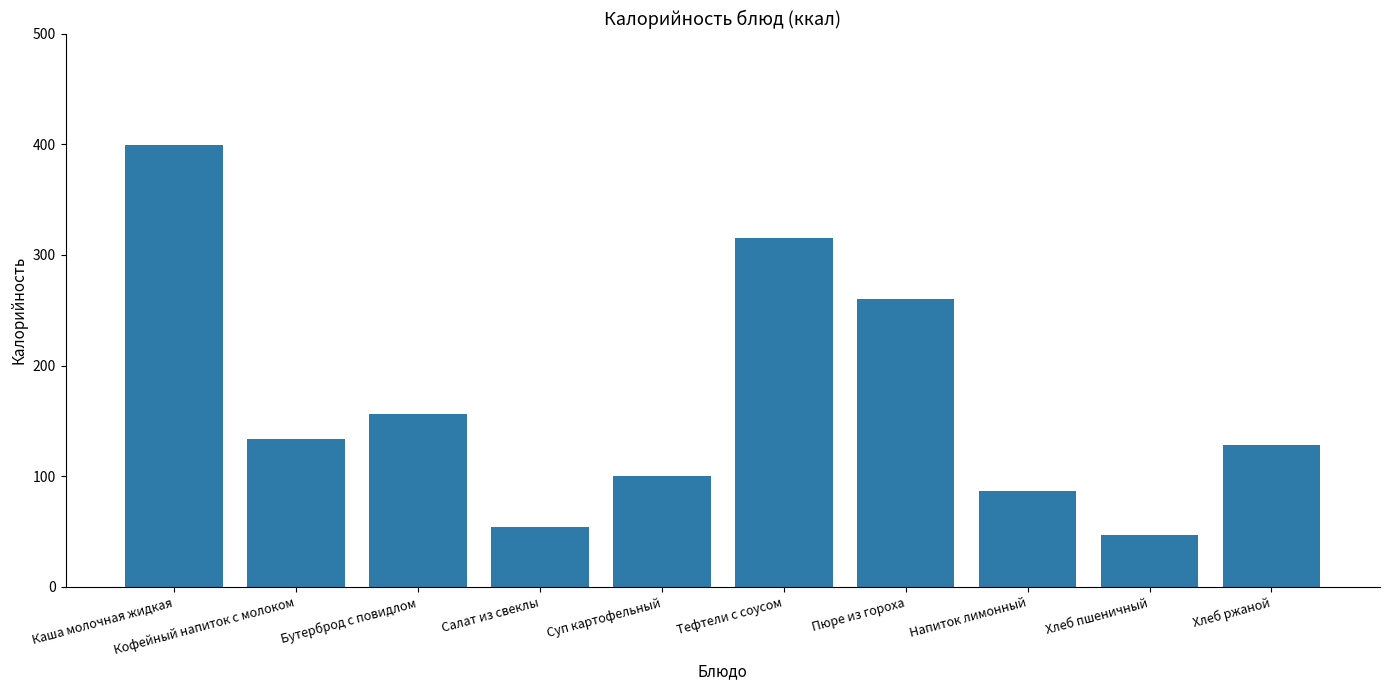

Is it true that the value at Кофейный напиток с молоком is 133.3?

True